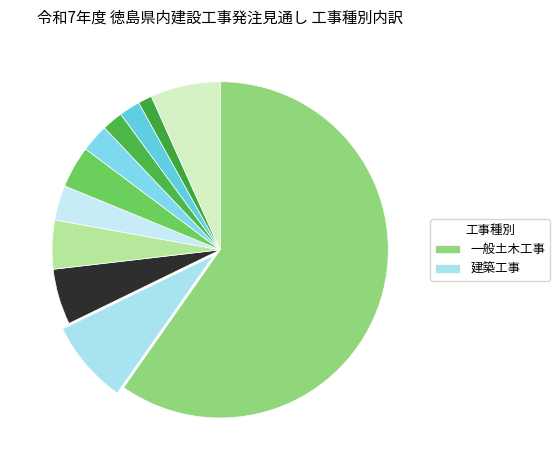

To the nearest percent, what is the average slice percentage?

9%